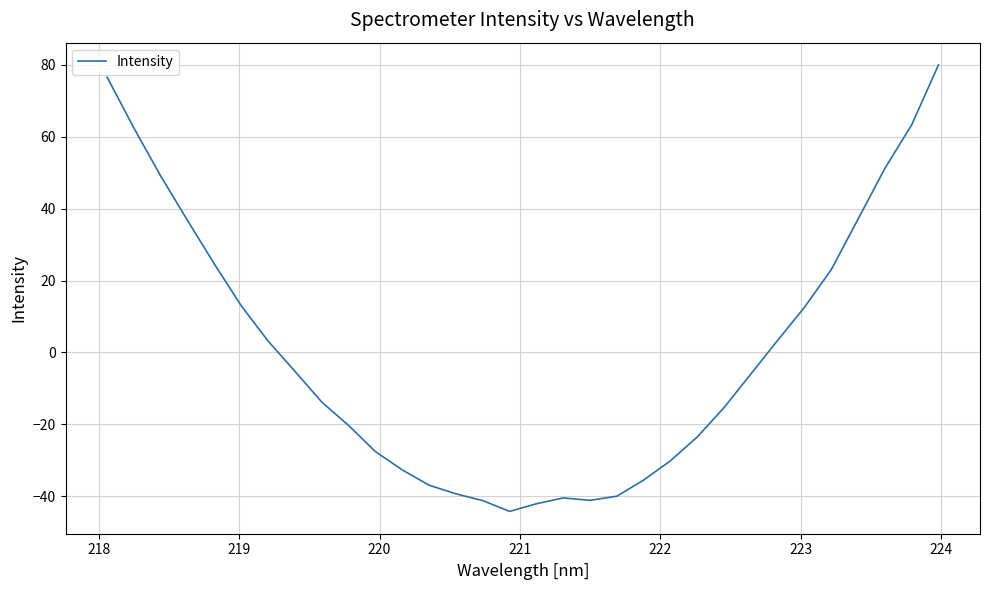

What is the difference between the maximum and minimum values?

124.3